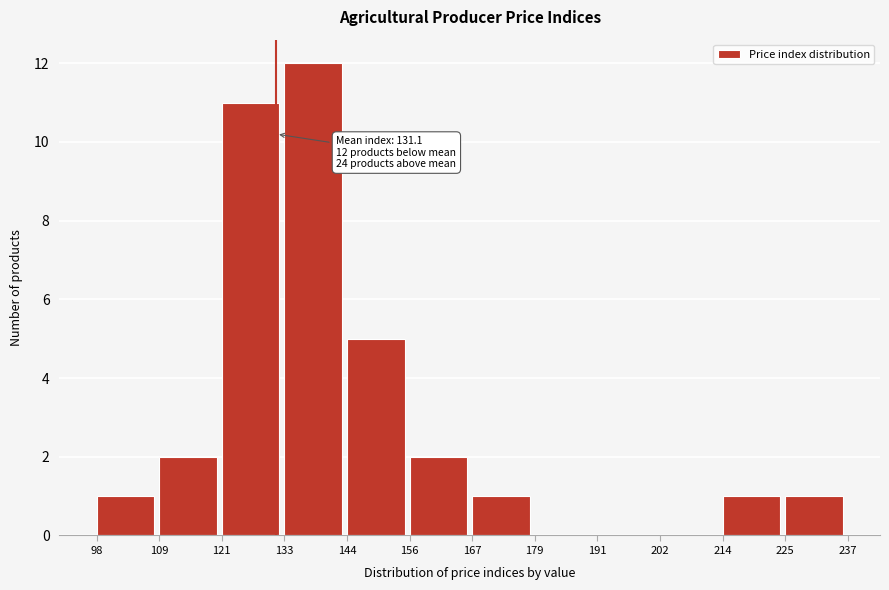

Which range on the x-axis has the tallest bar?

133 to 144